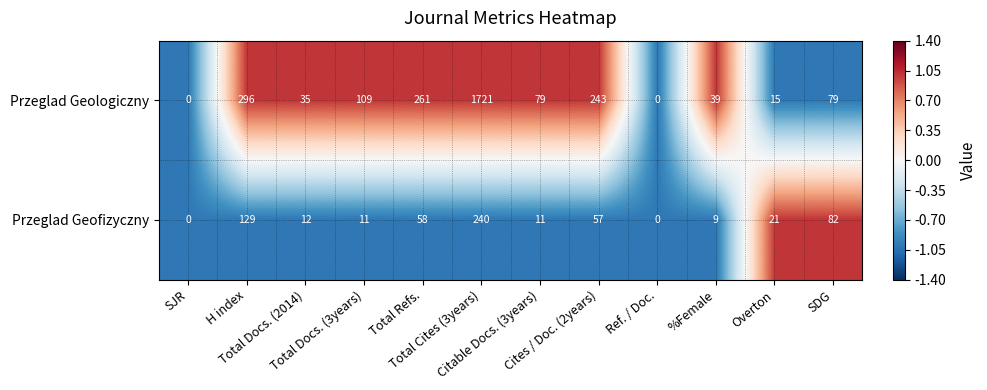

Which series has the largest range (max minus min)?

Przeglad Geologiczny